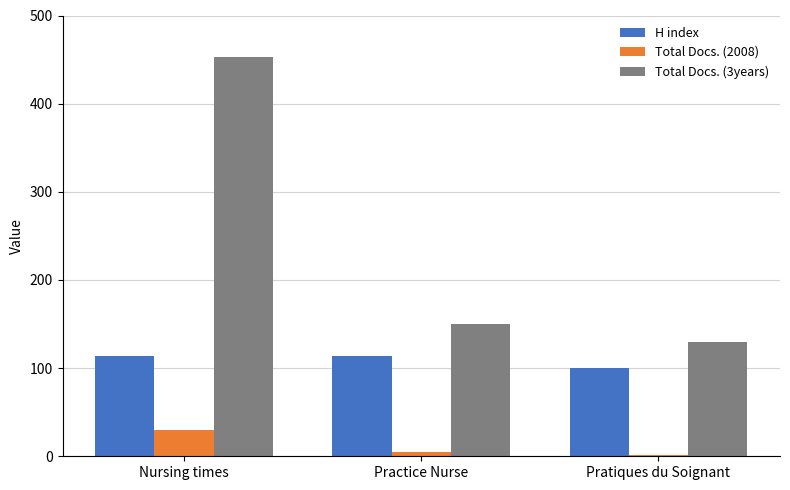

What is the difference between the Total Docs. (3years) values at Pratiques du Soignant and Practice Nurse?

20